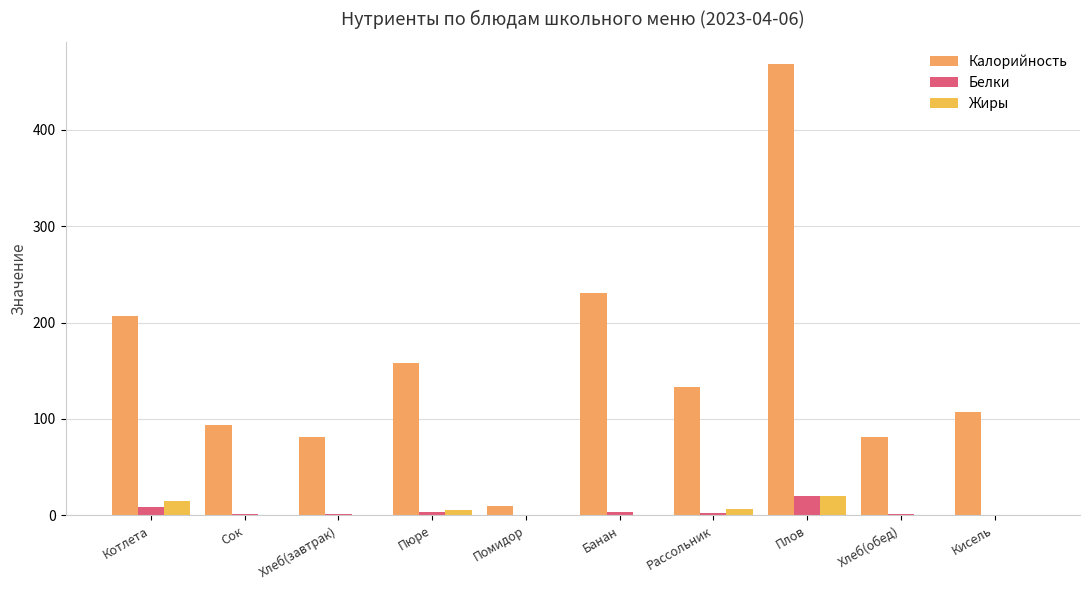

Count the number of data series in this chart.

3